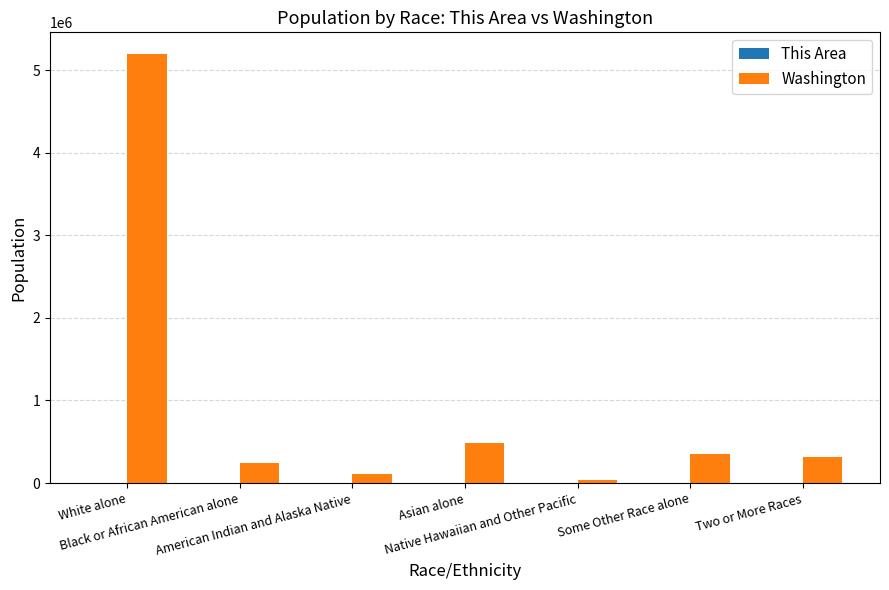

What is the sum of all Washington values?

6724540